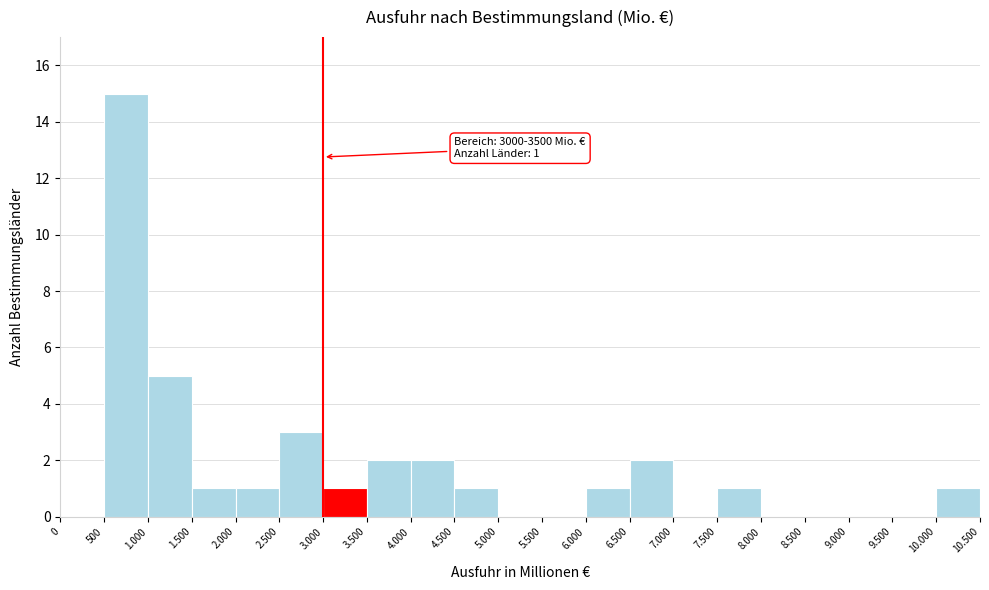

Reading left to right, list all the values displayed in this chart.

0=0	500=15	1.000=5	1.500=1	2.000=1	2.500=3	3.000=1	3.500=2	4.000=2	4.500=1	5.000=0	5.500=0	6.000=1	6.500=2	7.000=0	7.500=1	8.000=0	8.500=0	9.000=0	9.500=0	10.000=1